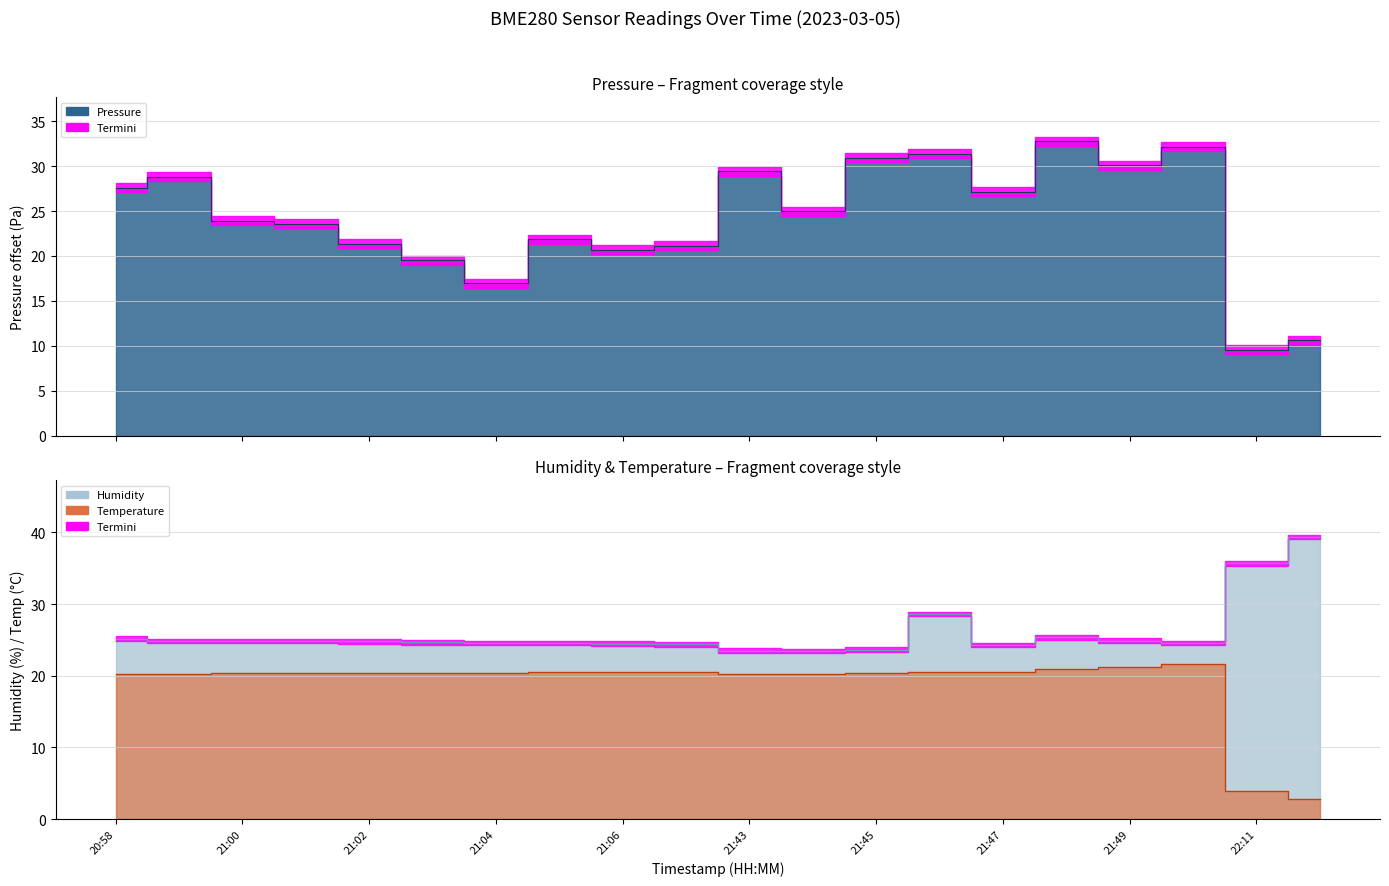

What is the difference between the second highest and minimum values in the pressure series?

22.6